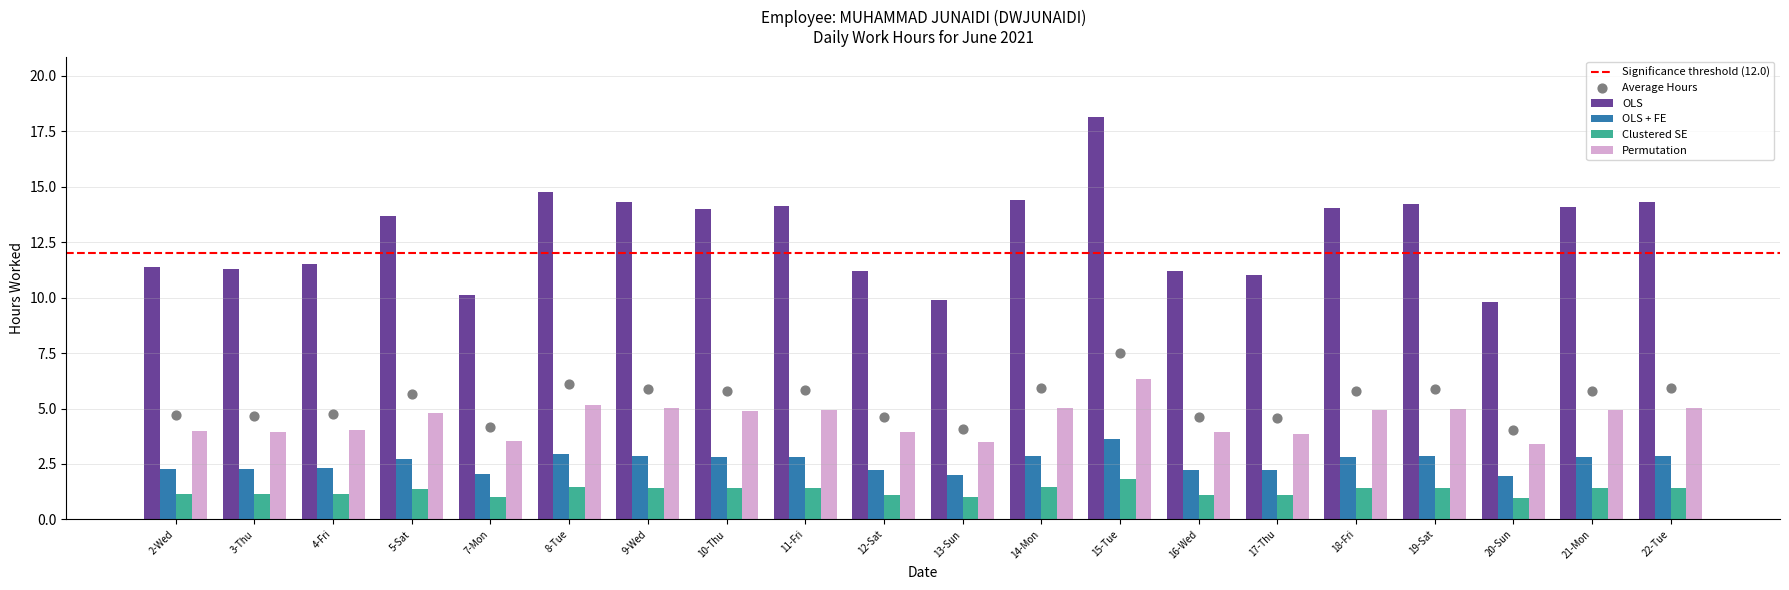

Which series has the largest total across all categories?

OLS